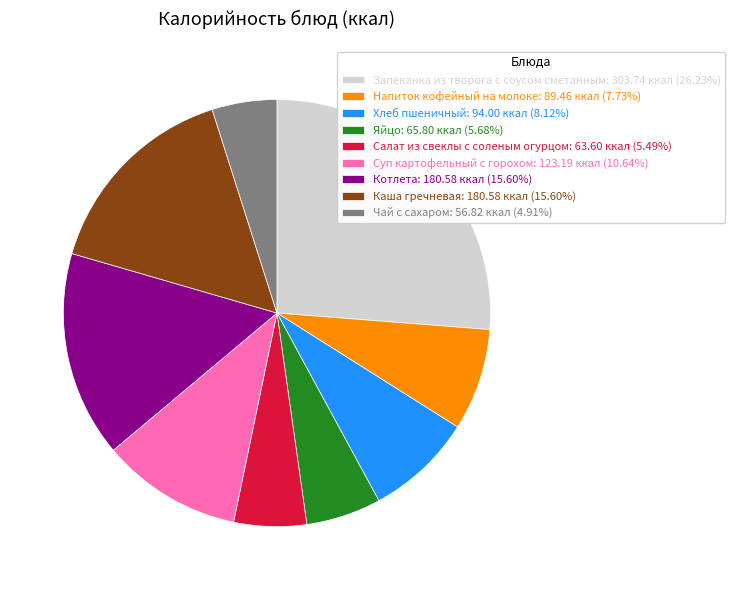

Do Котлета: 180.58 ккал (15.60%) and Каша гречневая: 180.58 ккал (15.60%) together represent more than half of the pie?

No